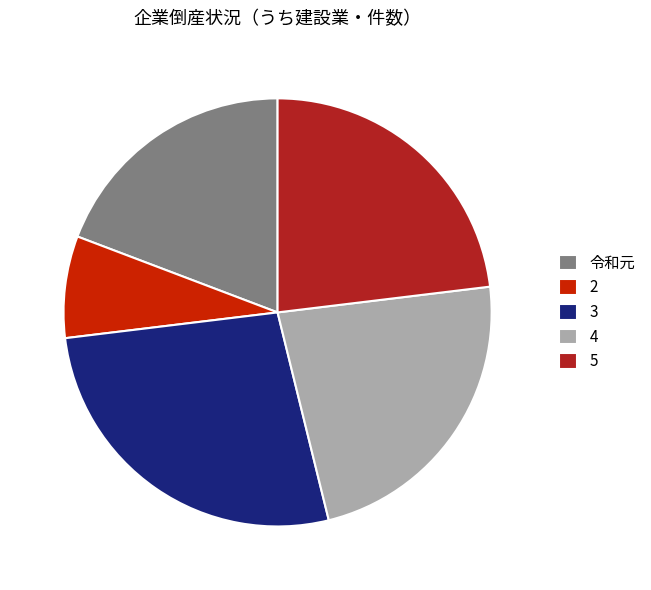

Is the sum of 5 and 2 greater than half?

No